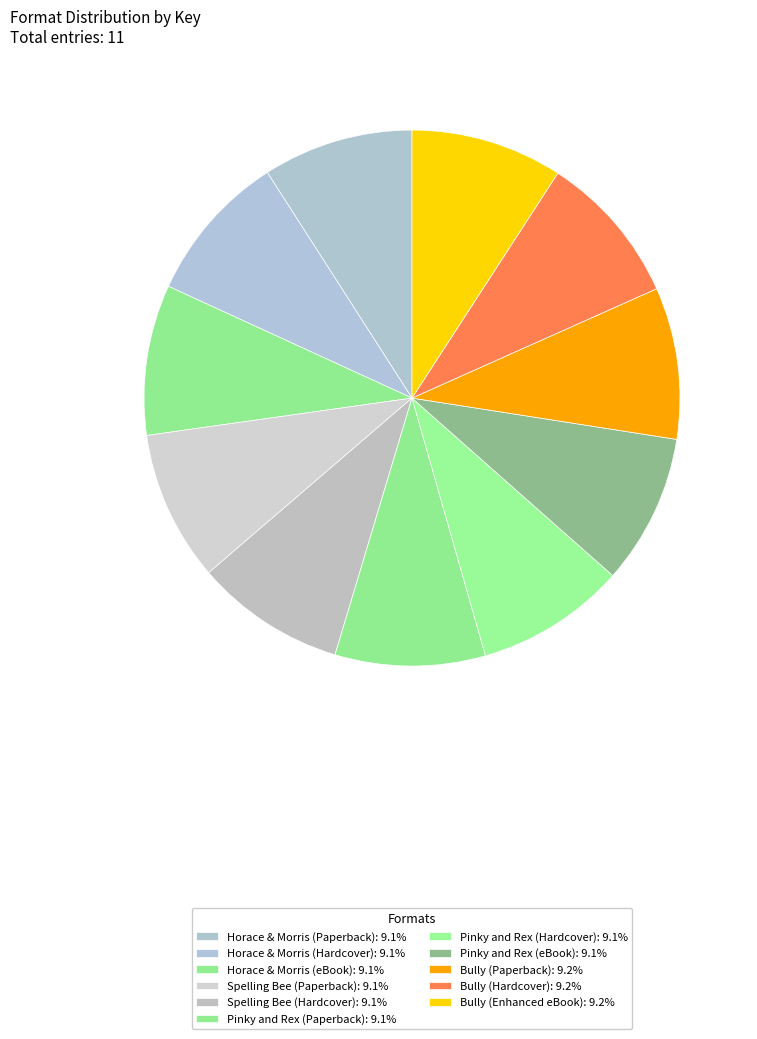

To the nearest percent, what is the combined percentage of Pinky and Rex (eBook) and Bully (Hardcover)?

18%